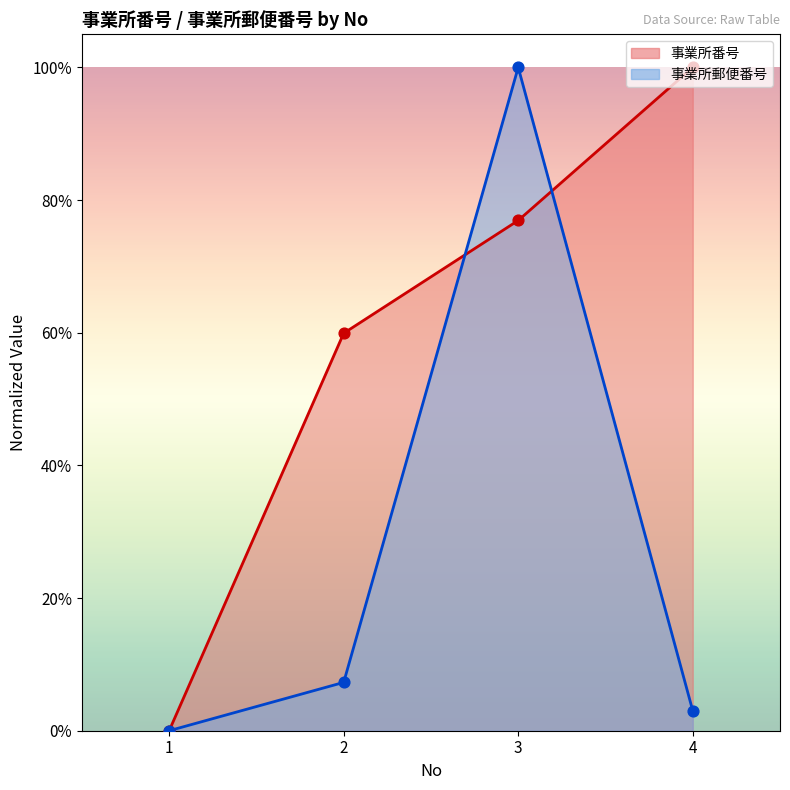

Which series reaches the minimum Y coordinate?

事業所番号